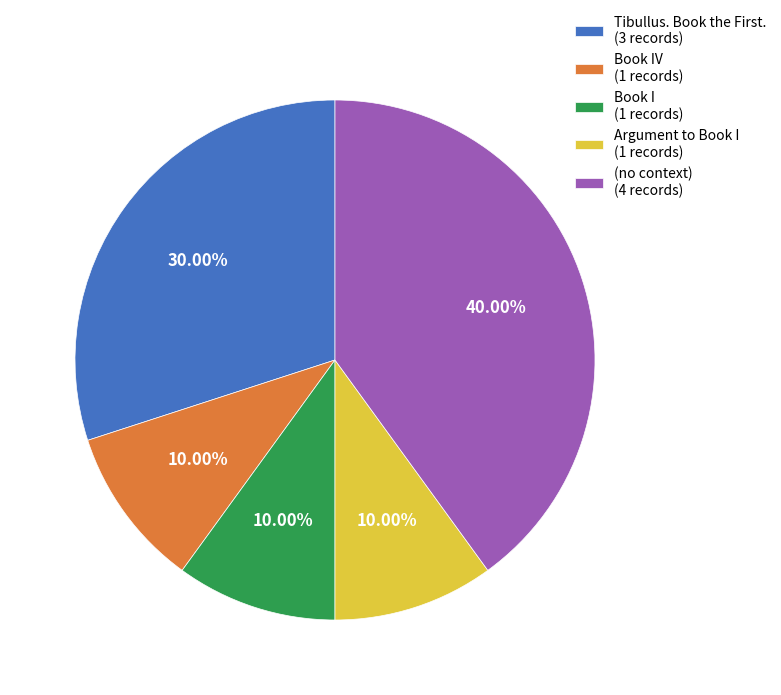

How many slices are in this pie chart?

5